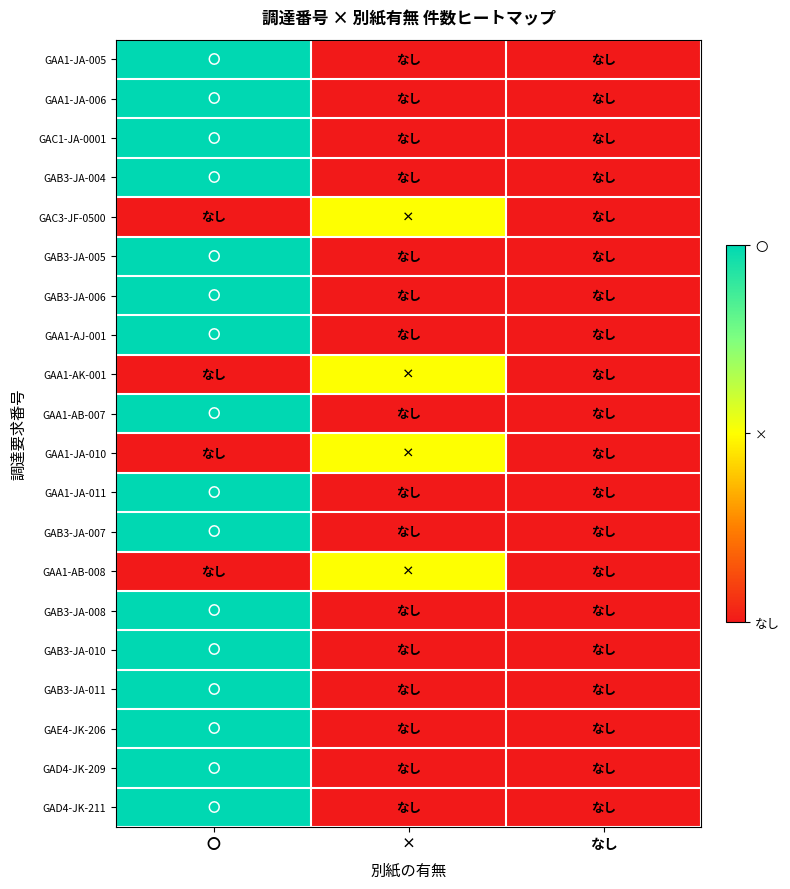

Which has a higher value, × or なし?

×